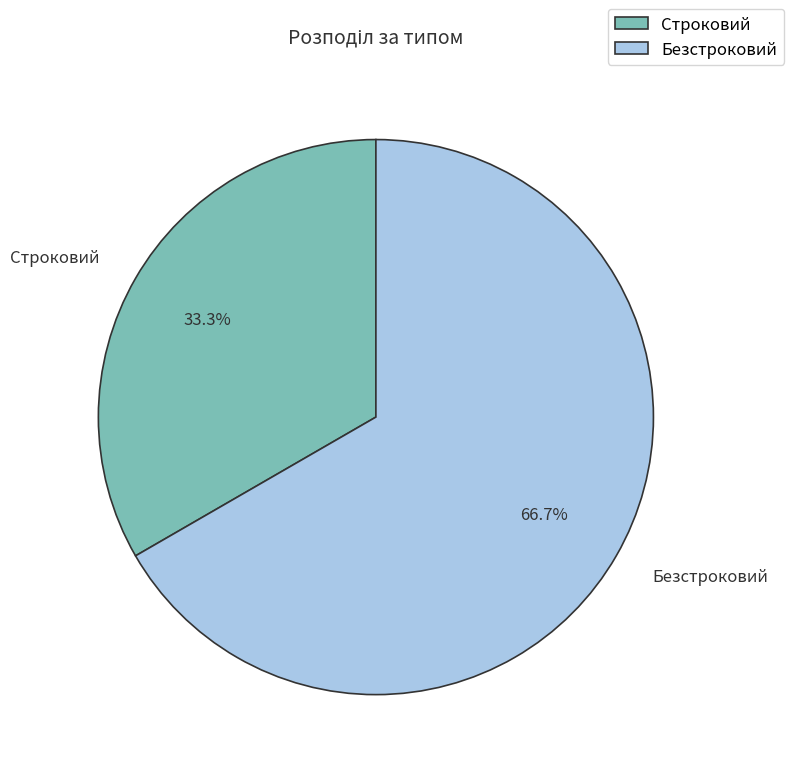

How many slices are in this pie chart?

2